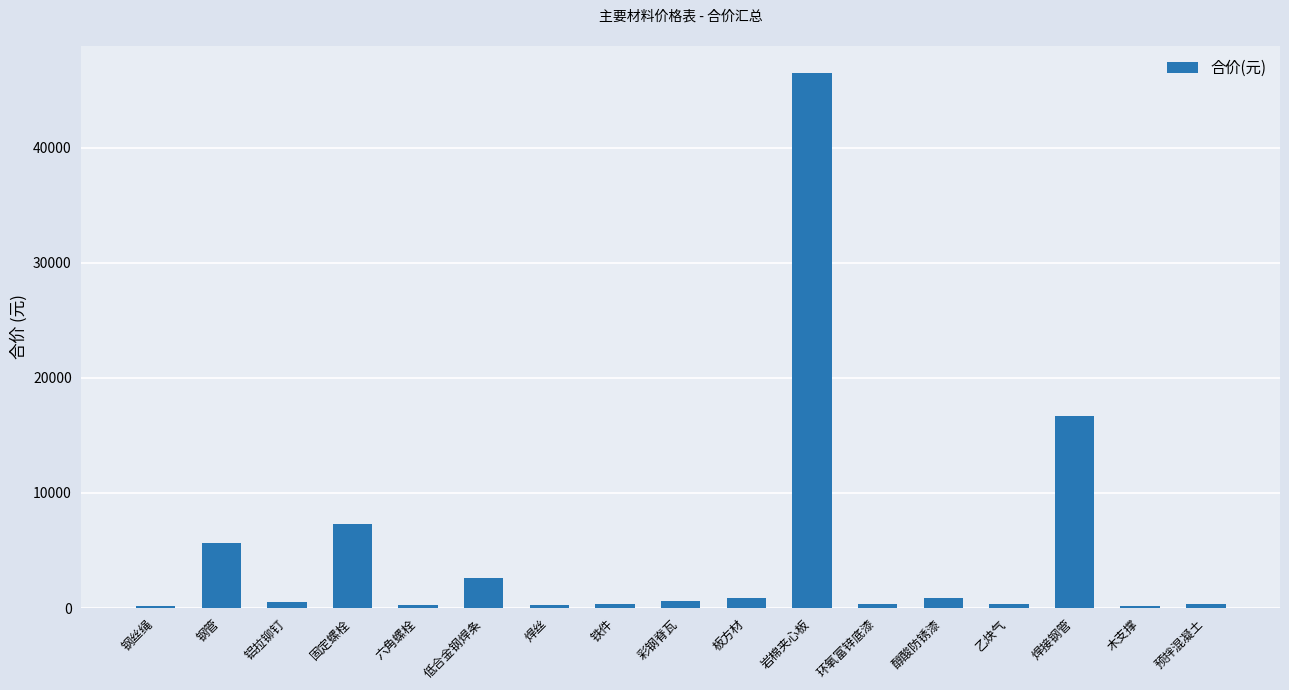

What is the greatest value displayed?

46519.2